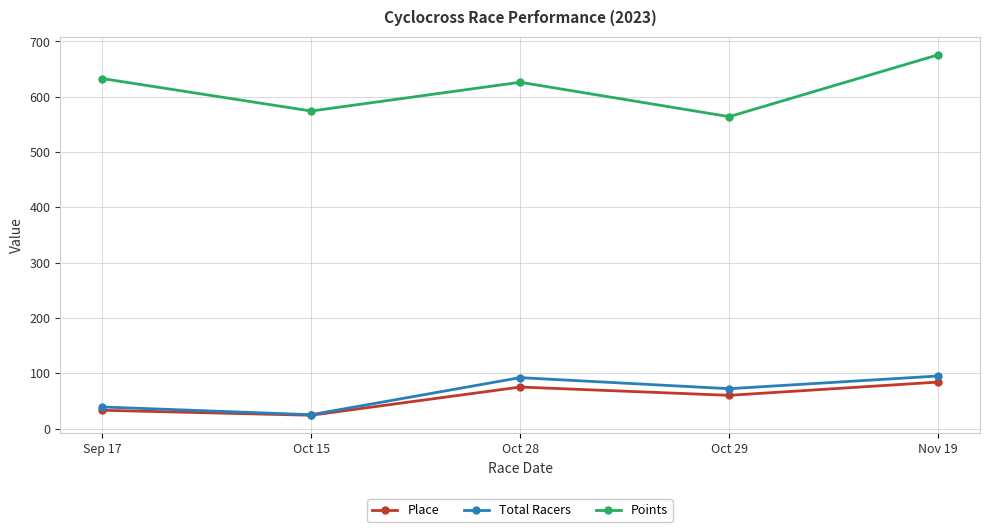

What is the total value across all series at Oct 29?

695.9